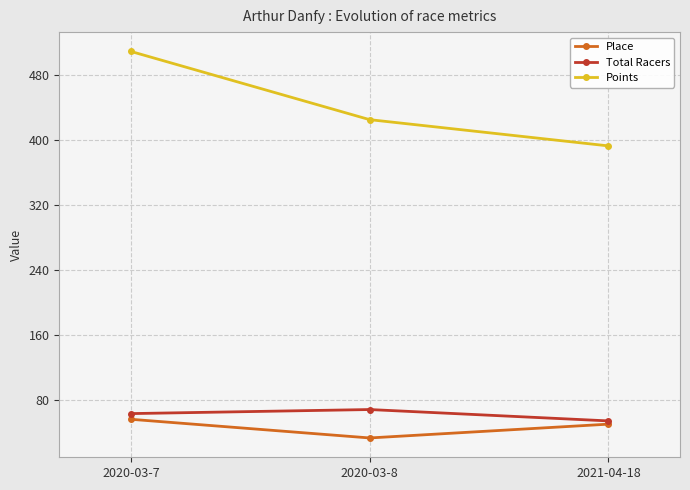

What is the value of the Place point at the 3rd from the left?

50.0